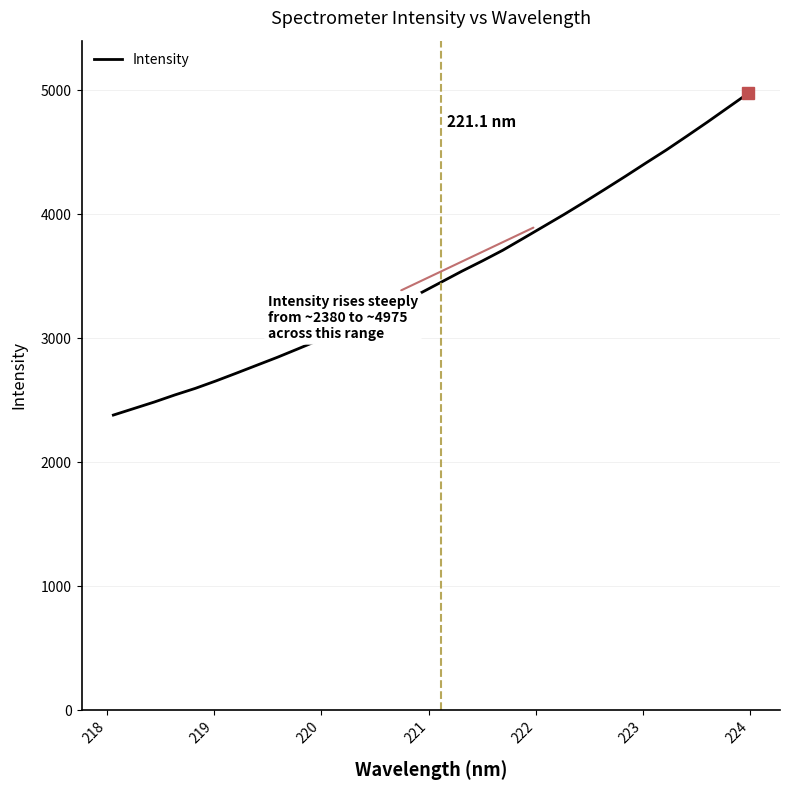

What is the maximum value shown in the chart?

4975.5